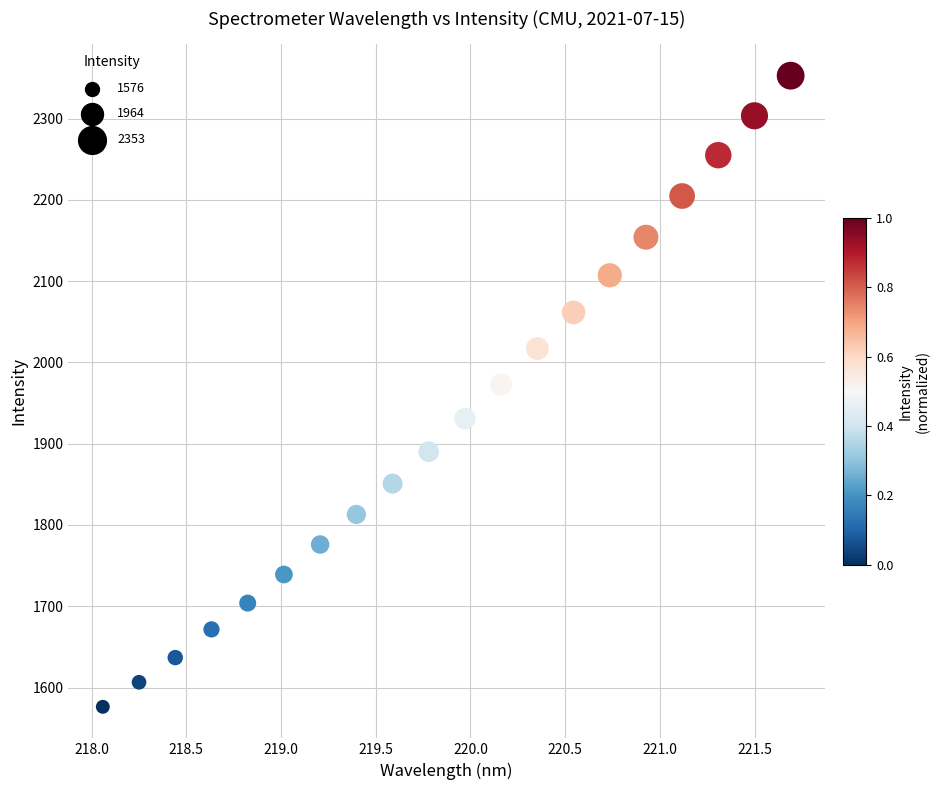

What Y value in the scatter plot is closest to 1964?

1972.9